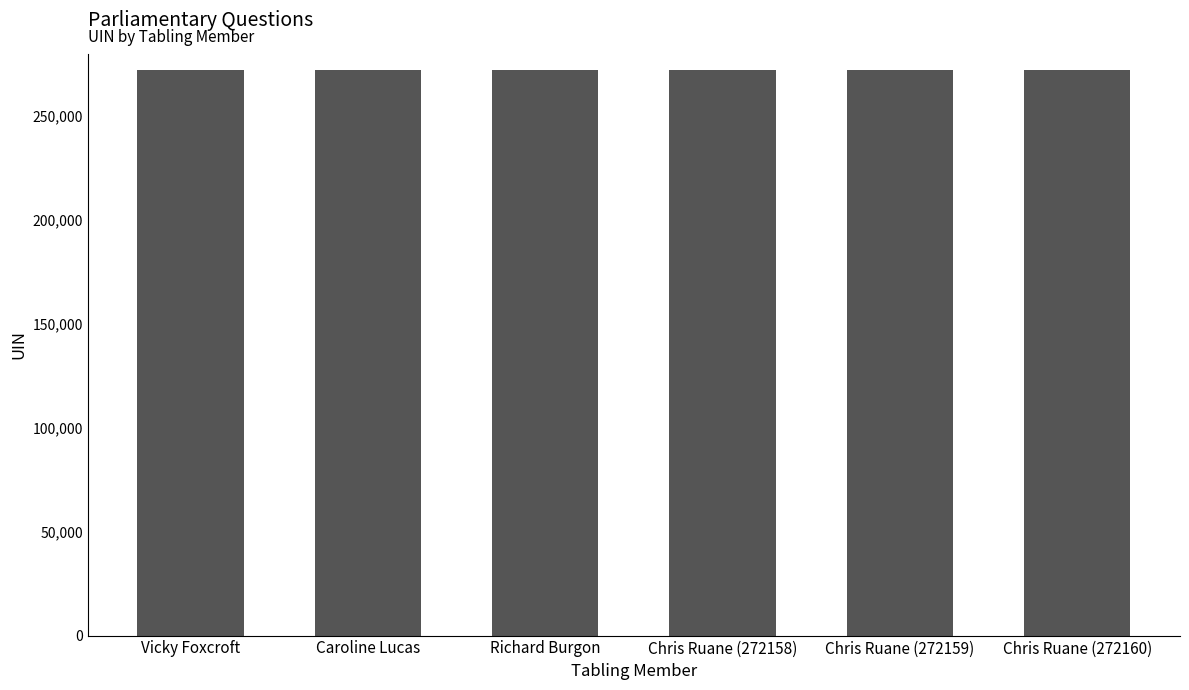

True or false: the data shows 272160 at Chris Ruane (272160).

True